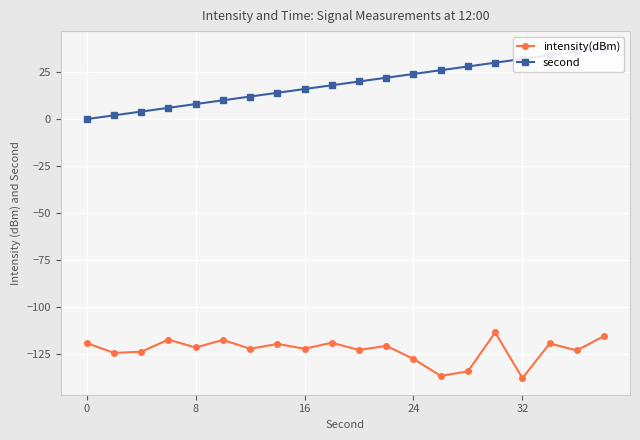

How many lines are shown in the chart?

2